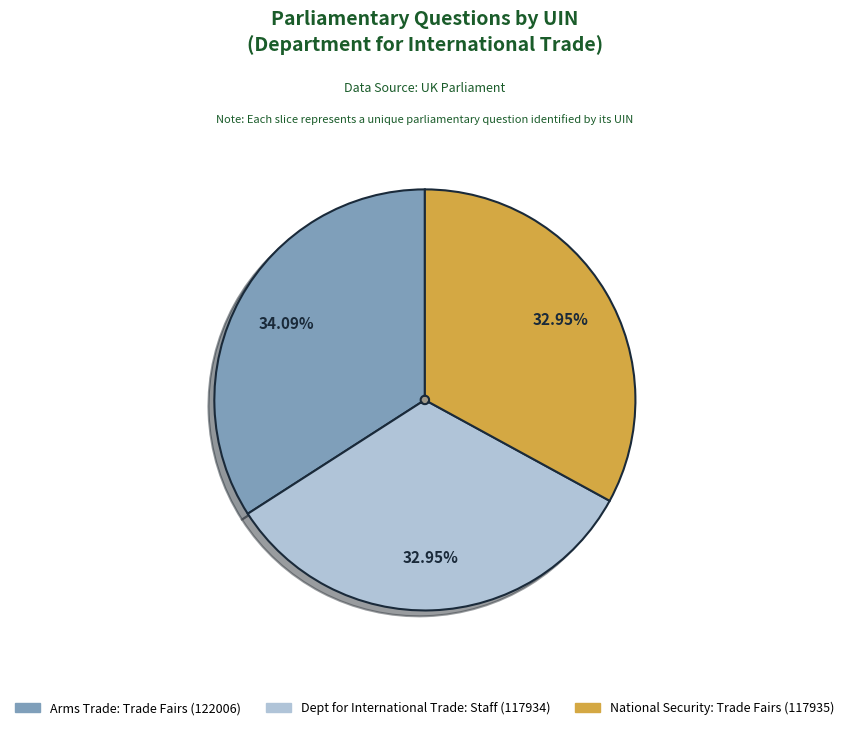

Do National Security: Trade Fairs (117935) and Arms Trade: Trade Fairs (122006) together represent more than half of the pie?

Yes